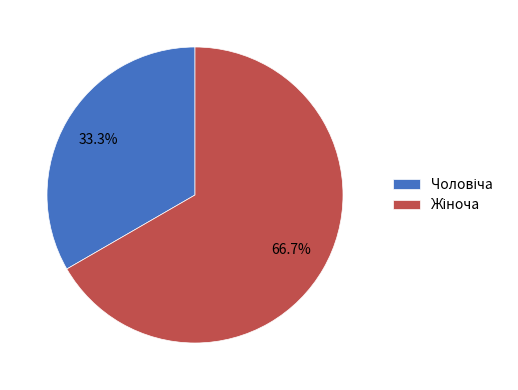

Is there a majority slice in this chart?

Yes